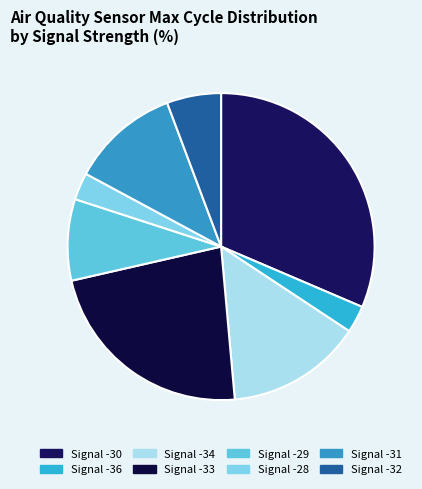

Which has a higher value, Signal -32 or Signal -29?

Signal -29